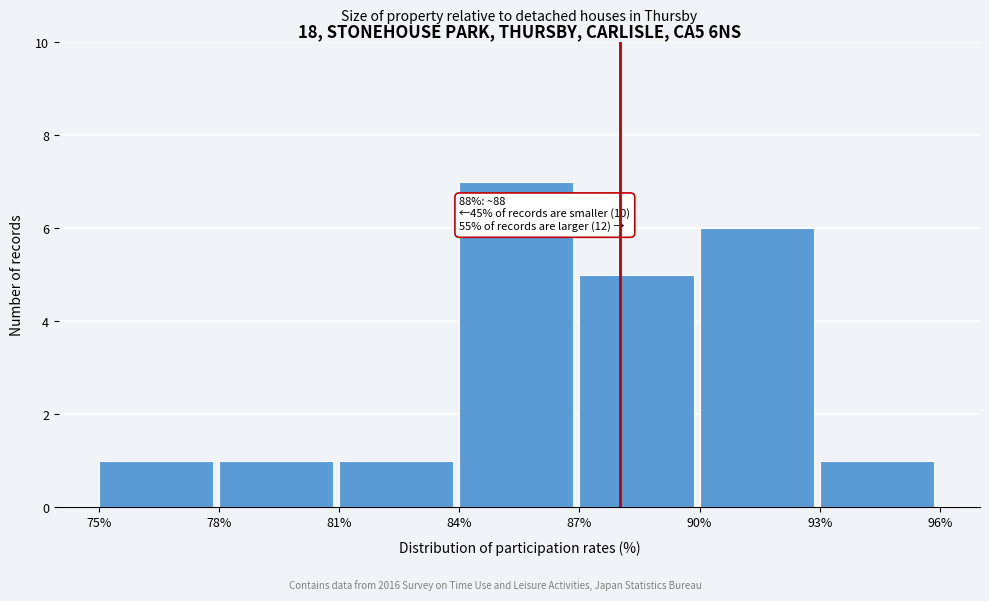

Over which range of the x-axis is the bar tallest?

84% to 87%